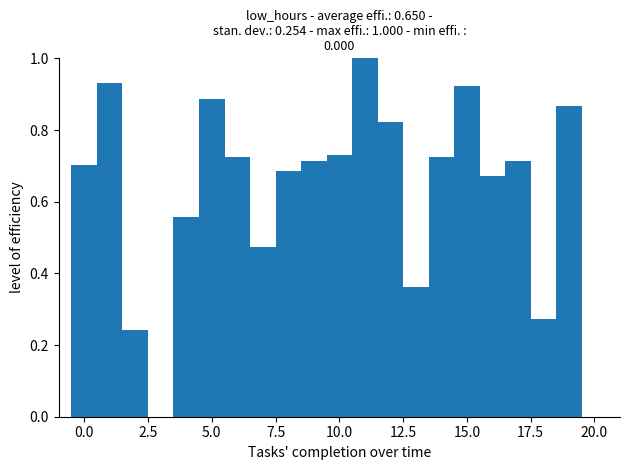

Around what value on the x-axis is the tallest bar? Give the approximate position of its centre, as read against the axis.

11.0